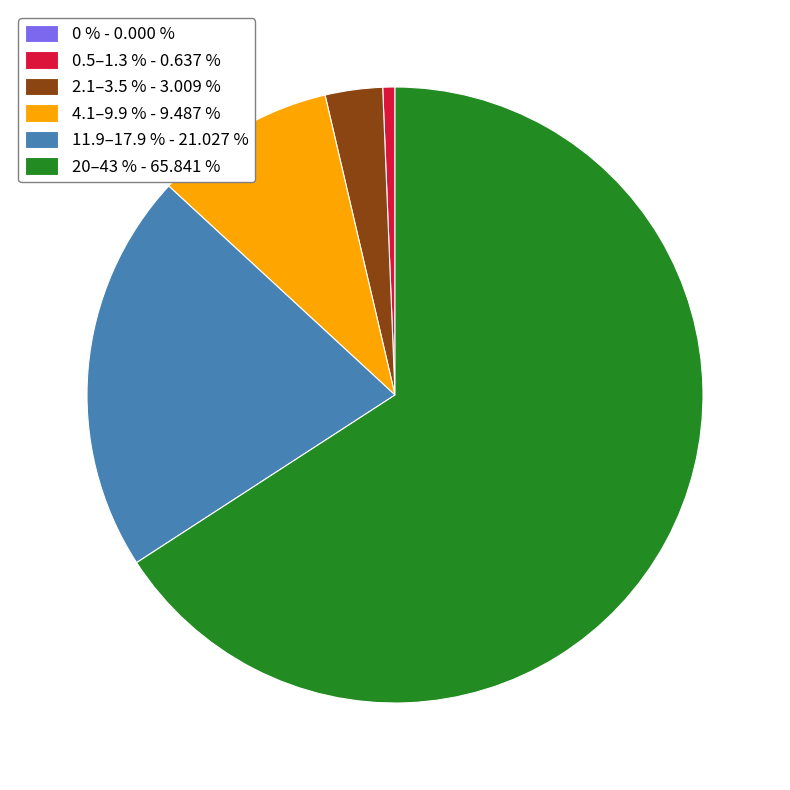

Combined, do 4.1–9.9 % - 9.487 % and 2.1–3.5 % - 3.009 % account for over 50%?

No